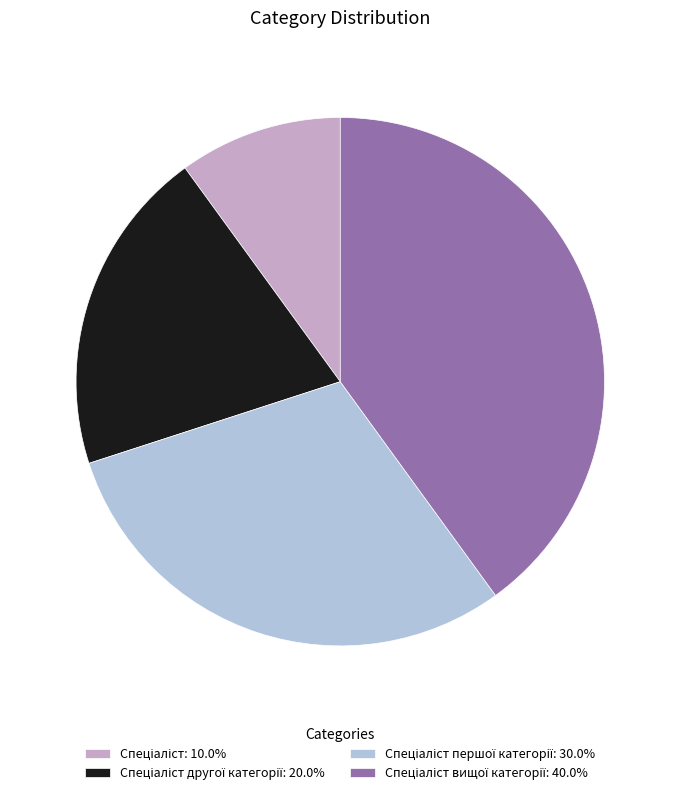

Is there a majority slice in this chart?

No